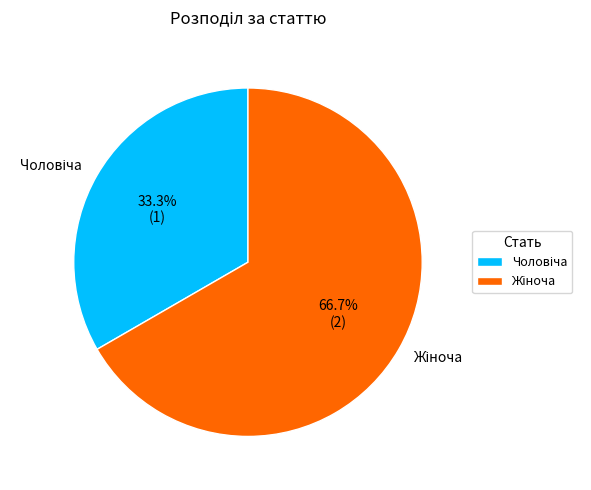

How many segments does this pie chart have?

2